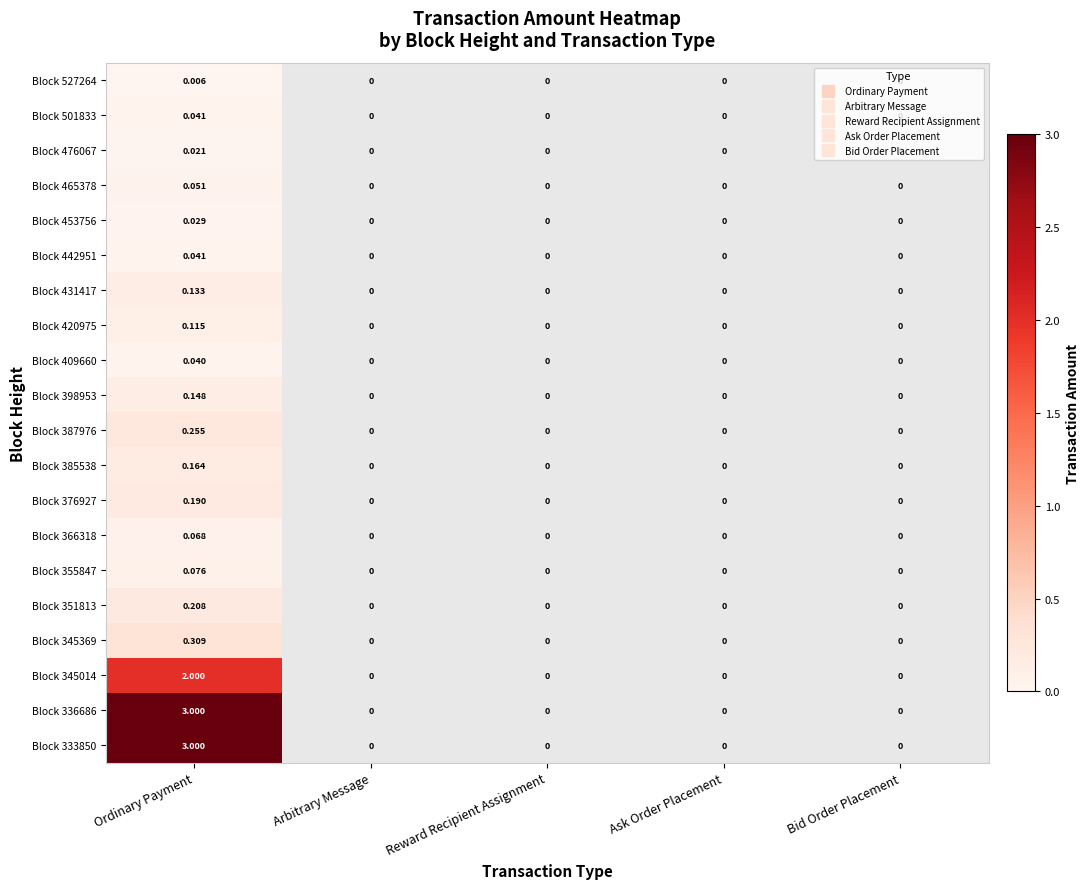

At which category does the chart reach its peak across all series?

Ordinary Payment